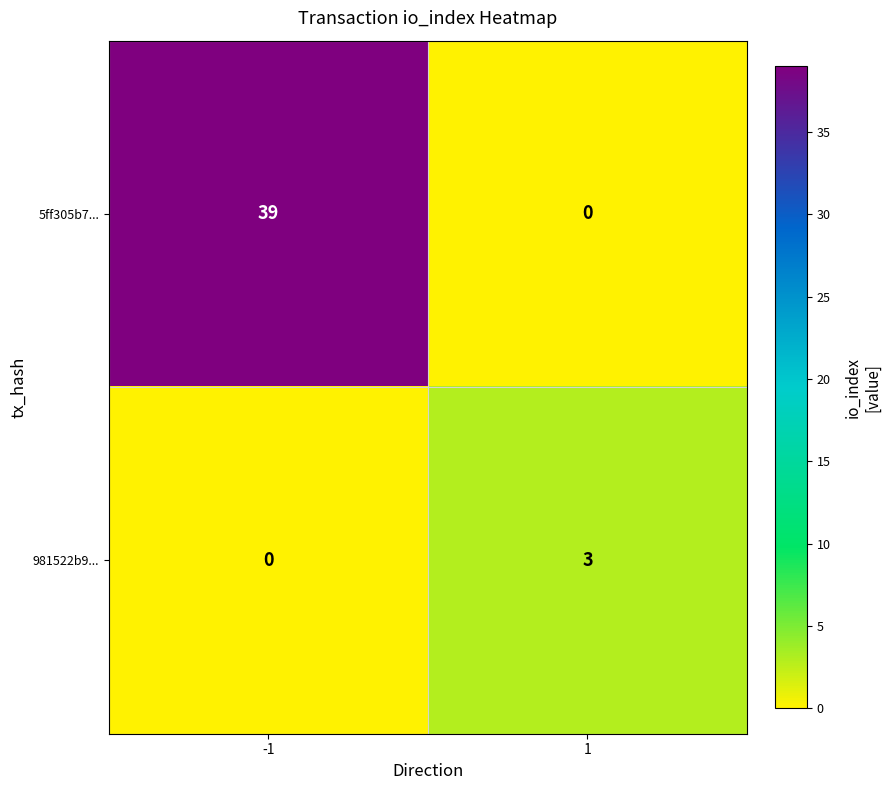

List the series in order of their overall mean, highest first.

5ff305b7..., 981522b9...